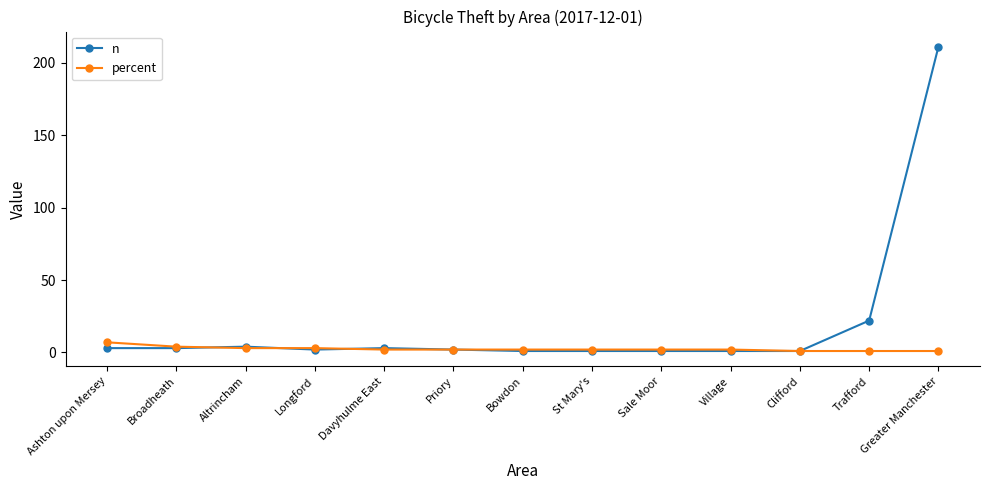

What is the difference between the maximum and minimum values in the n series?

210